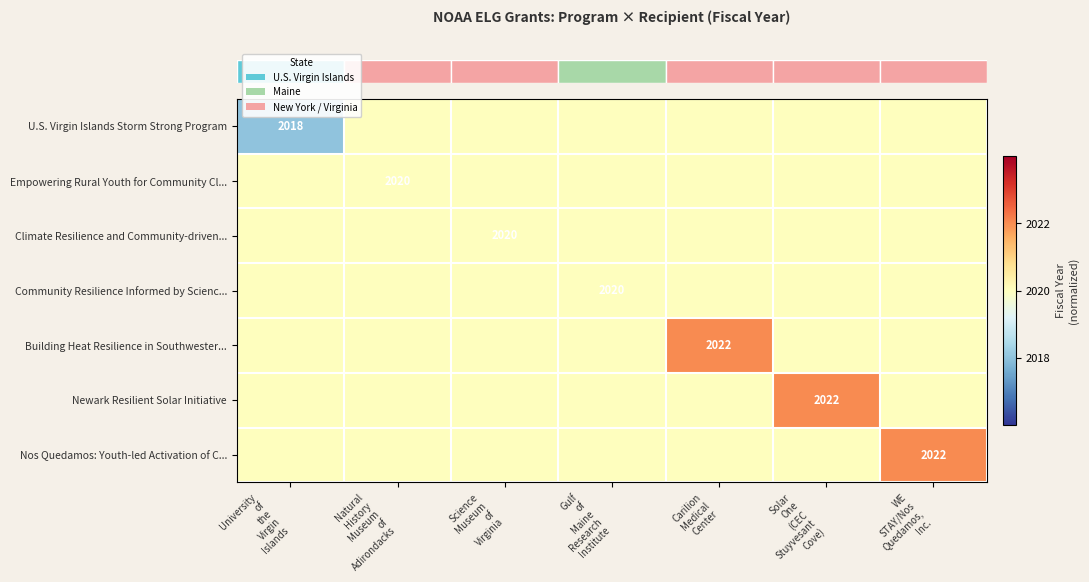

Which label corresponds to the smallest value in the chart?

University
of
the
Virgin
Islands